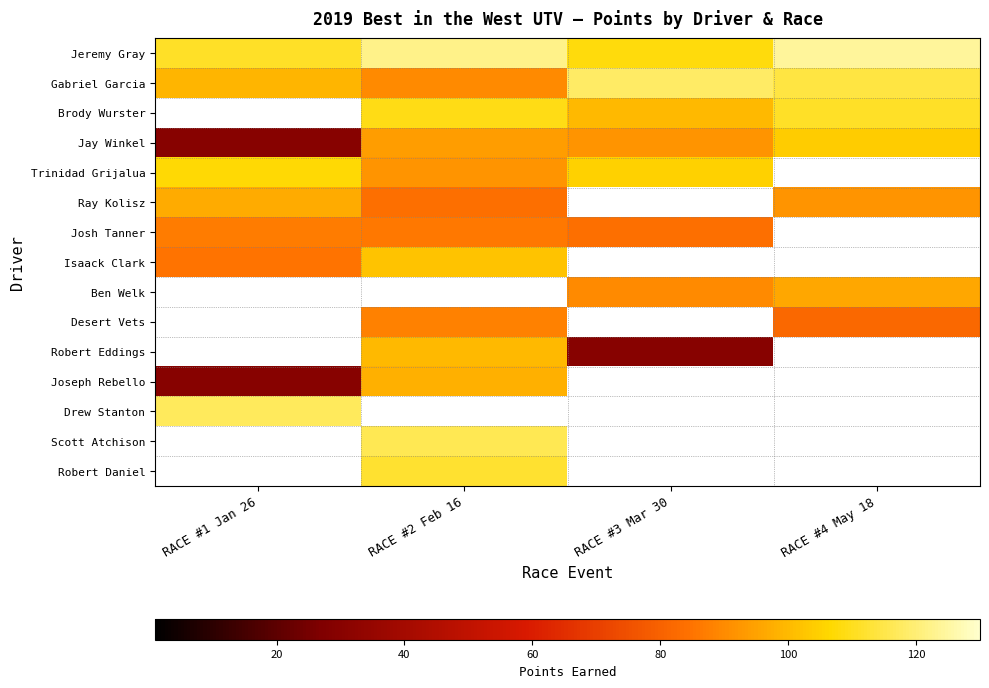

How many values in the Brody Wurster series exceed 109?

1